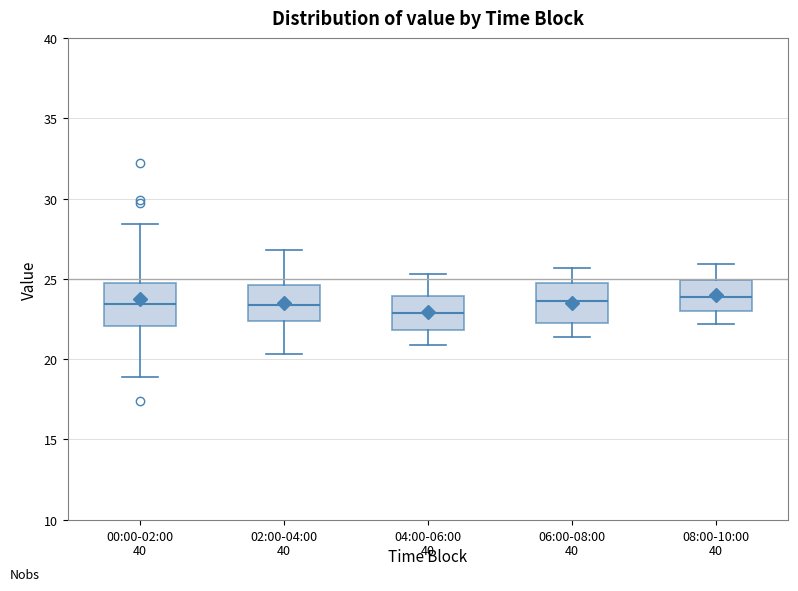

Where does the lower whisker of the box for 08:00-10:00 end on the y-axis? The values are not printed on the chart, so give them approximately, as read against the axis.

22.0